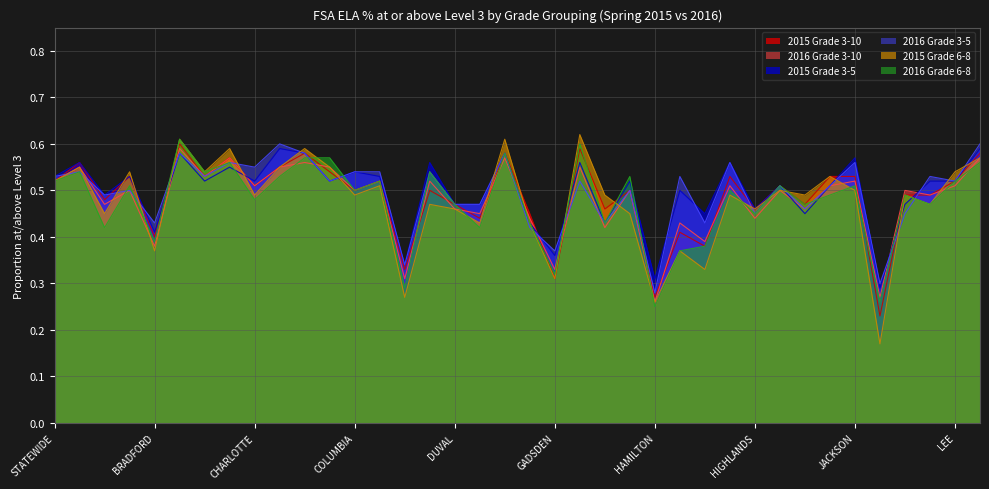

Does the chart have visible grid lines?

Yes